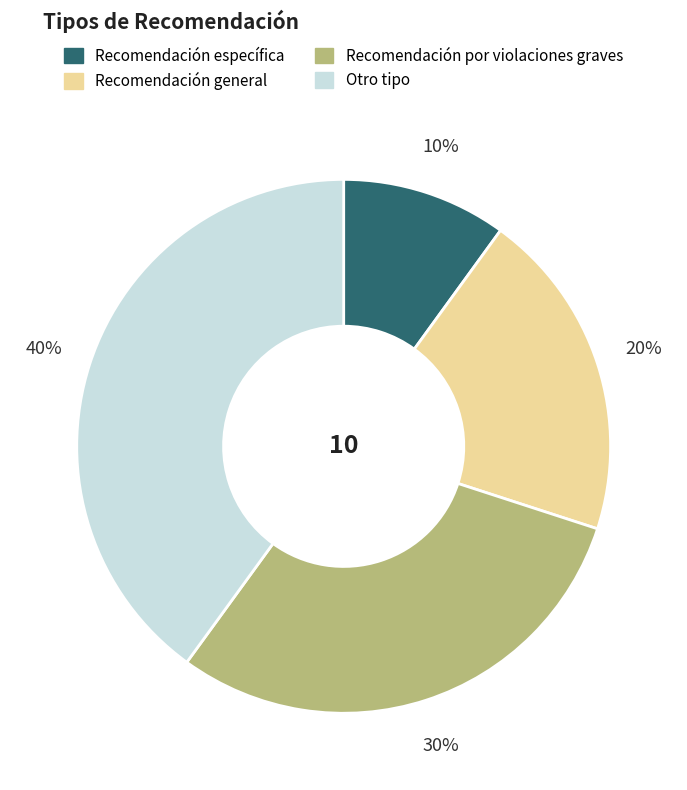

Count the number of slices in the pie.

4